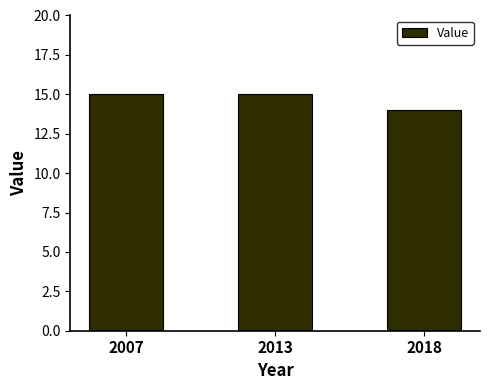

Does the chart contain any negative values?

No